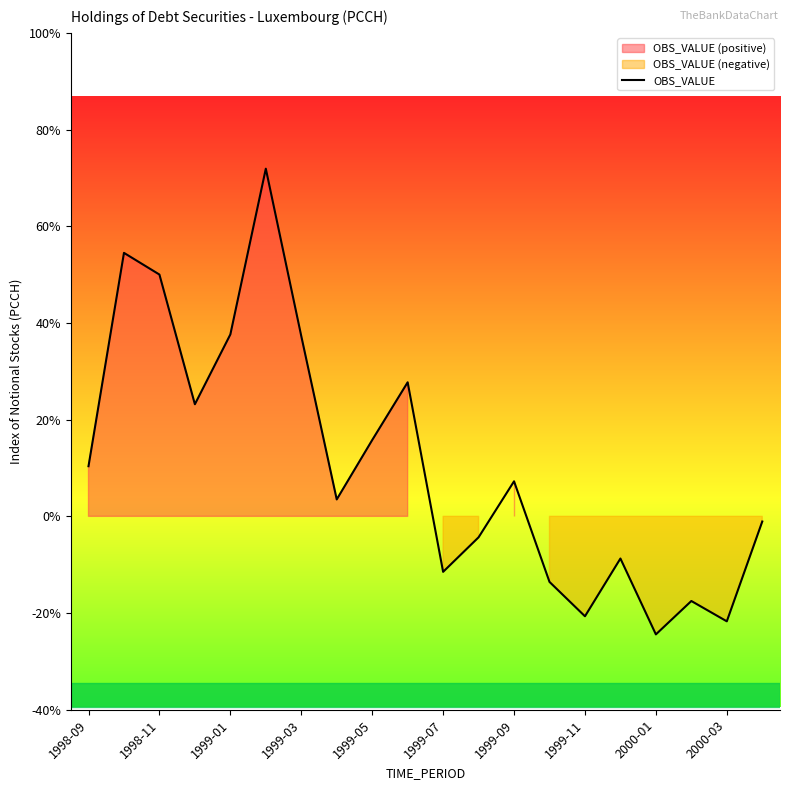

Is it true that the value at 1998-09 is 18.1?

False